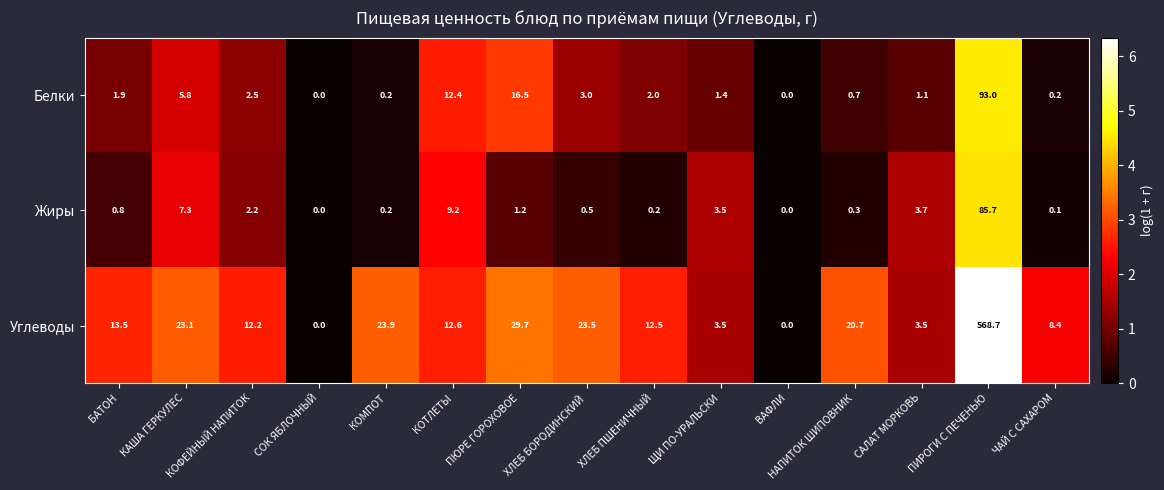

The Жиры series shows 85.7 at ПИРОГИ С ПЕЧЕНЬЮ. True or false?

True